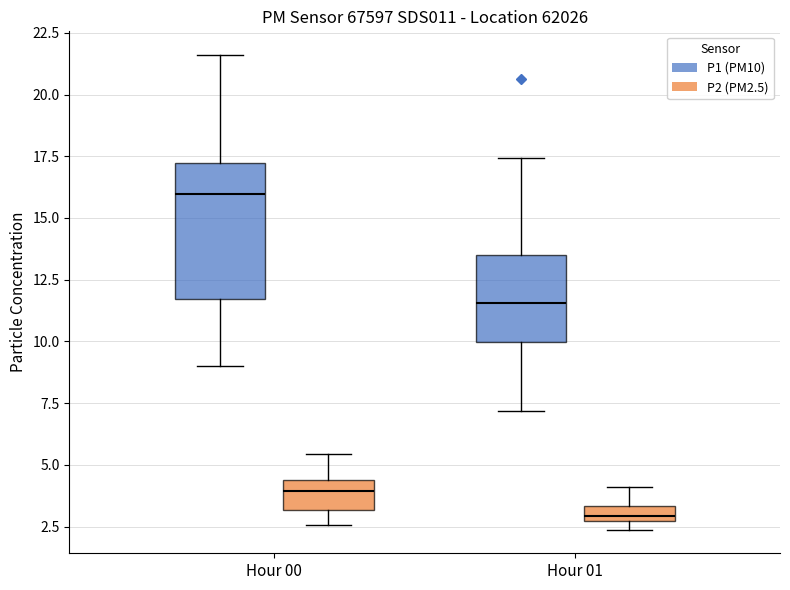

Where is the lower edge of the box for Hour 00 (P1 (PM10)) on the y-axis? The values are not printed on the chart, so give them approximately, as read against the axis.

11.5